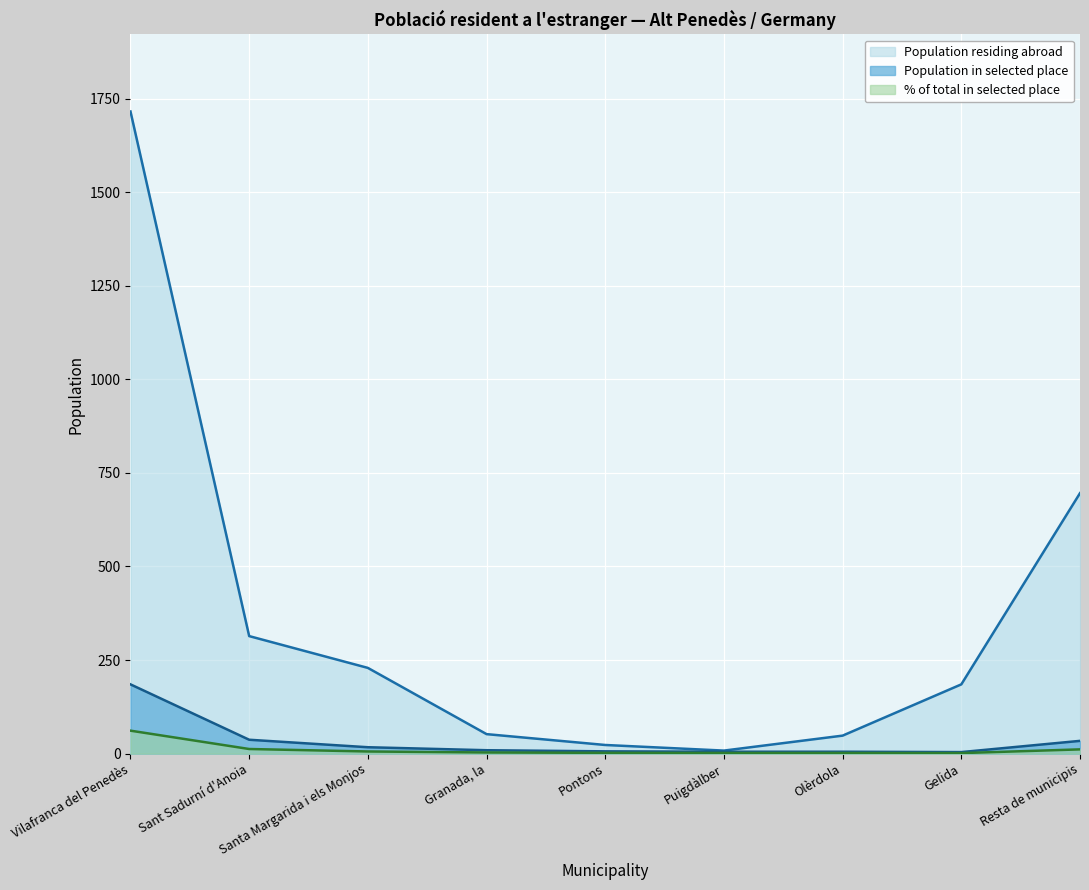

What are all the series names shown in the legend?

Population residing abroad, Population in selected place, % of total in selected place